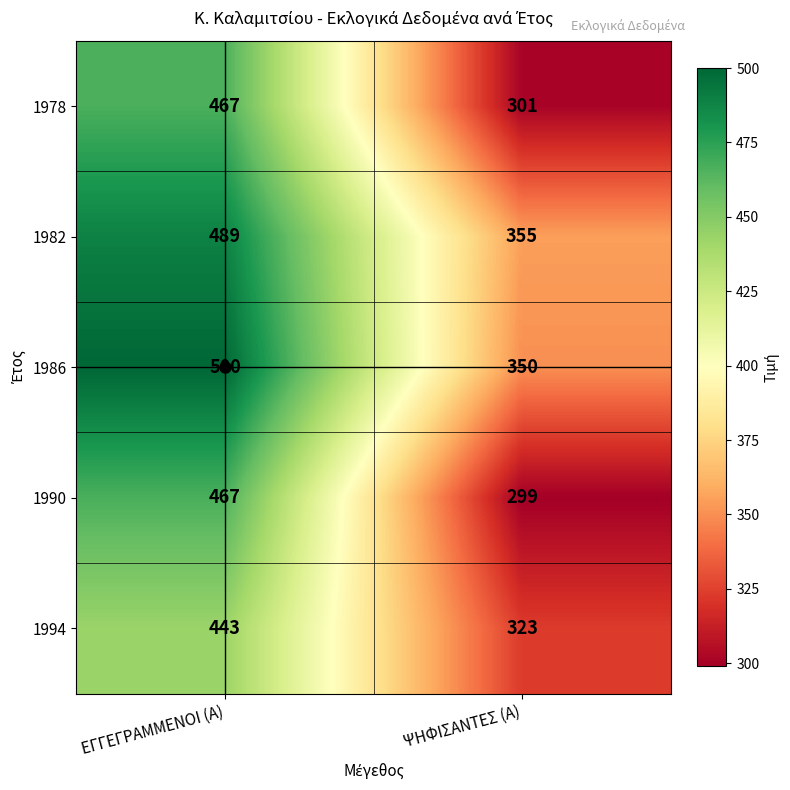

What is the spread (max minus min) of values at ΕΓΓΕΓΡΑΜΜΕΝΟΙ (Α)?

57